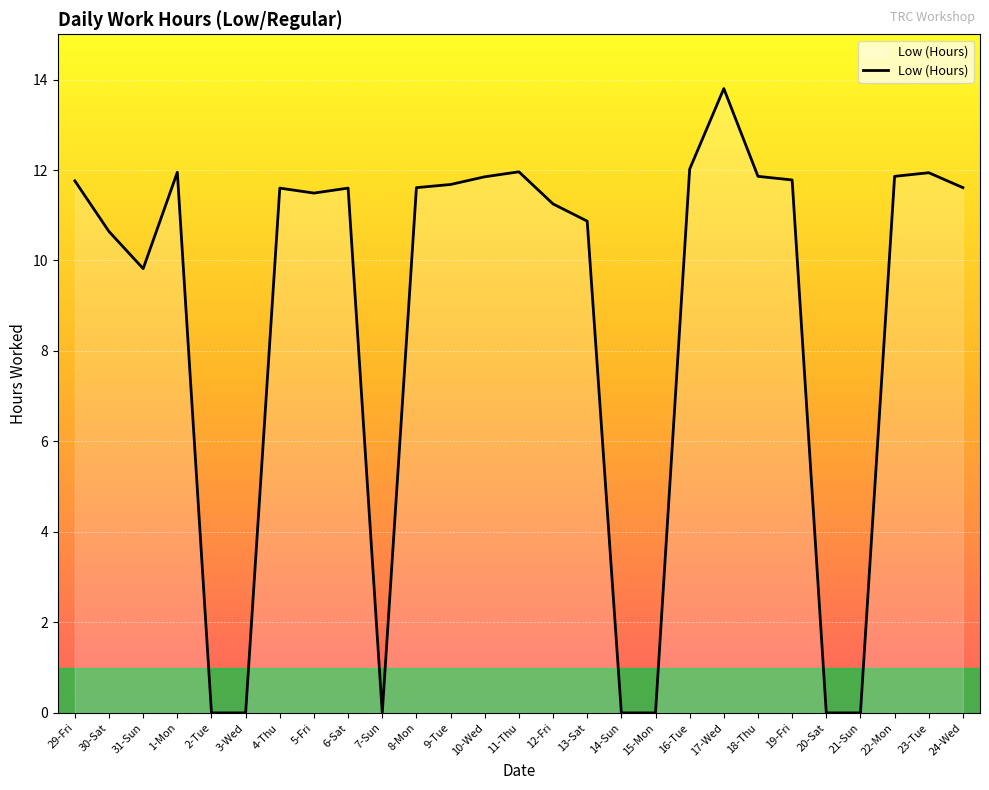

Read the value at 17-Wed.

13.8